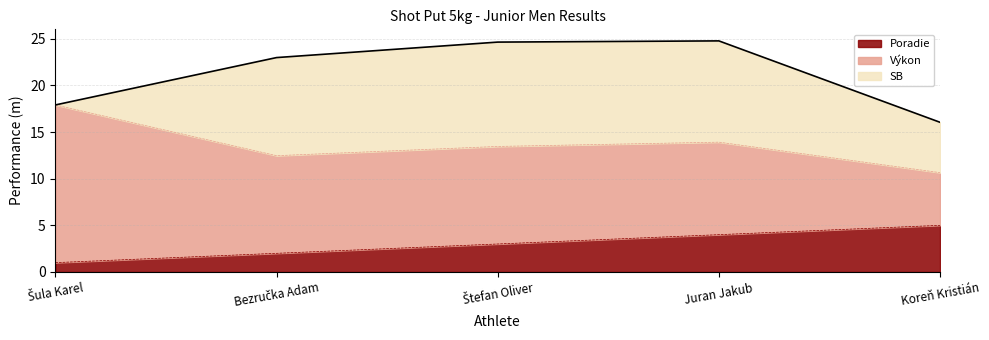

True or false: Poradie and Výkon cross at least once.

False